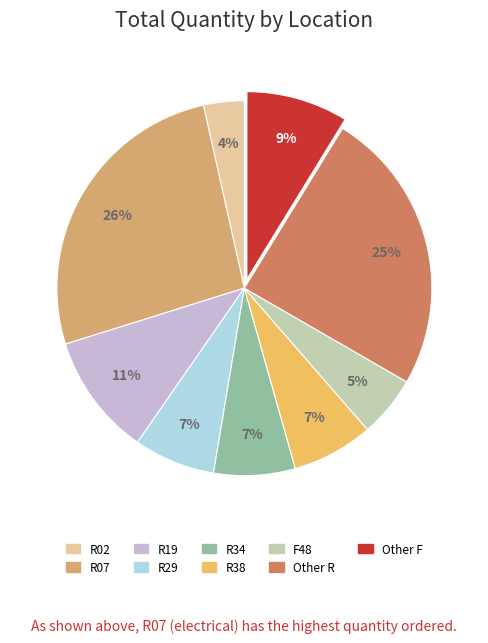

To the nearest percent, what is the average slice percentage?

11%